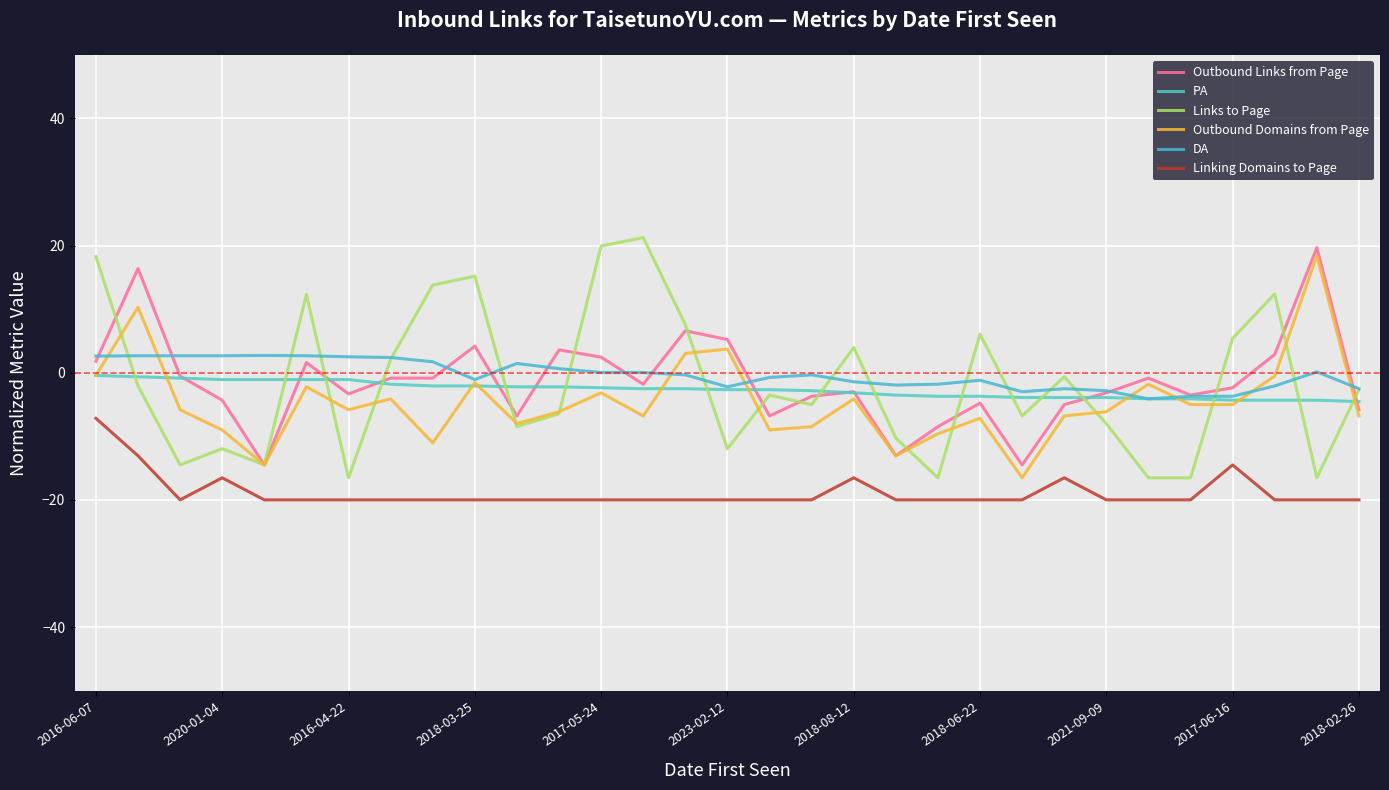

At which label does DA first exceed 0?

2016-06-07